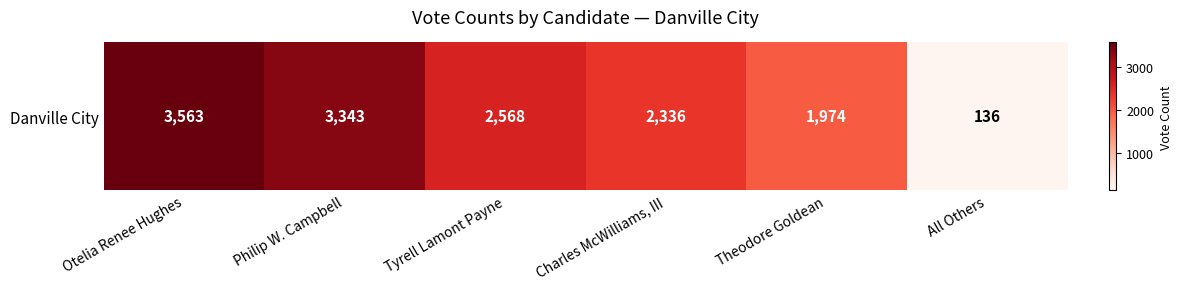

Between Philip W. Campbell and Otelia Renee Hughes, which is larger?

Otelia Renee Hughes